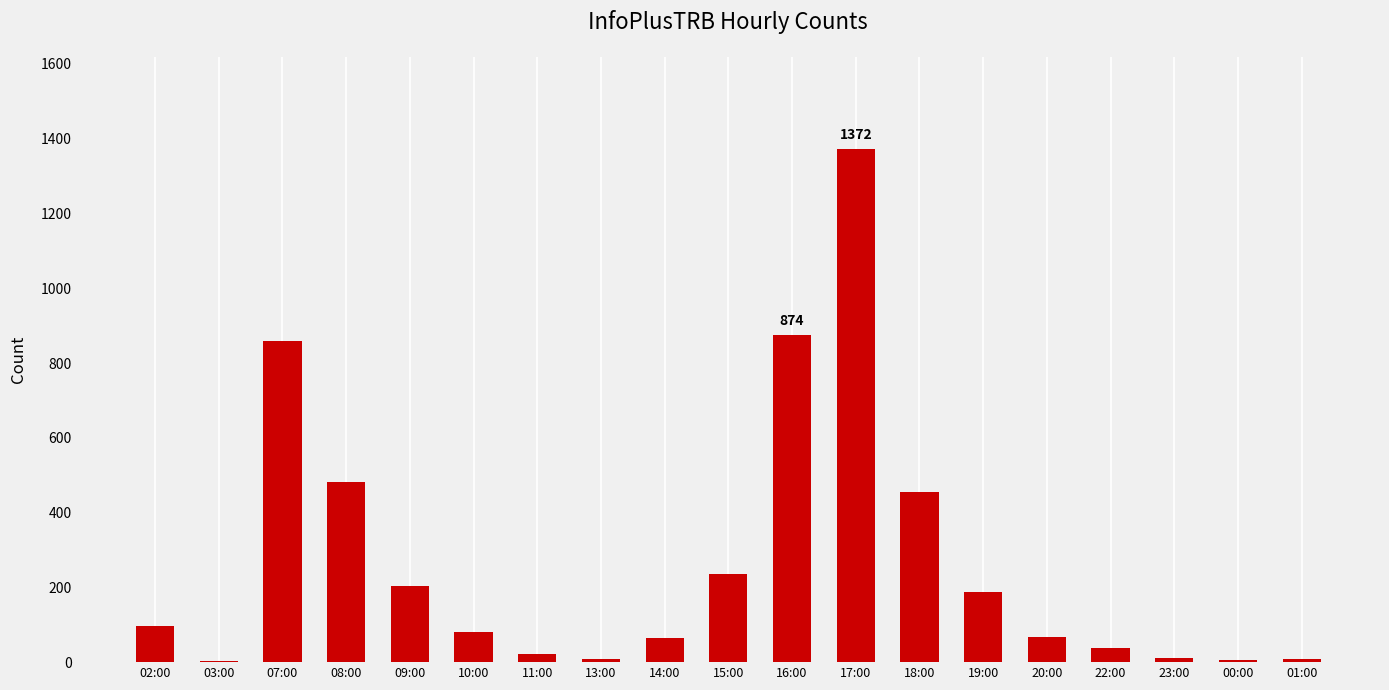

What is the greatest value displayed?

1372